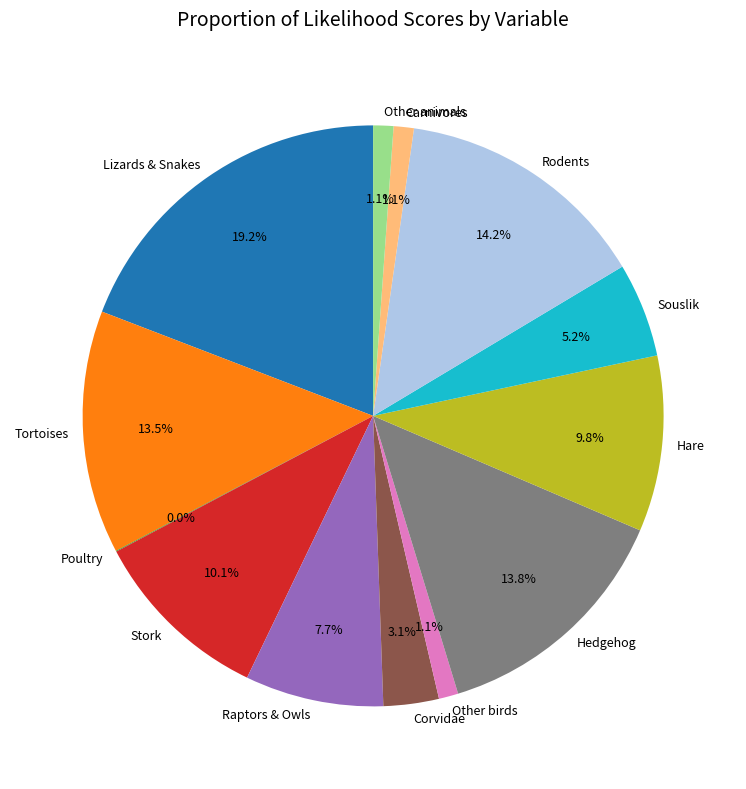

Is there a majority slice in this chart?

No